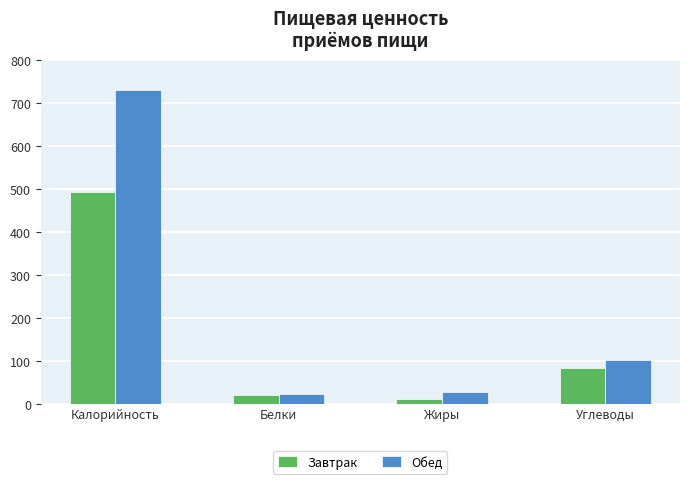

At which category is the sum across all series the highest?

Калорийность